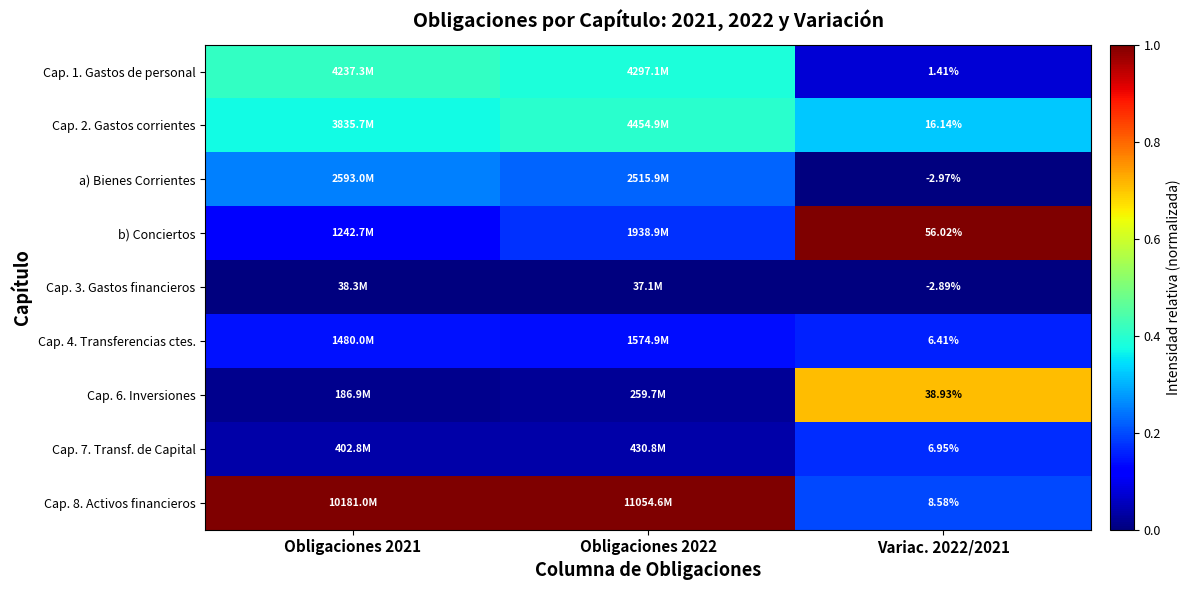

The Cap. 6. Inversiones series shows 0.0 at Obligaciones 2022. True or false?

False